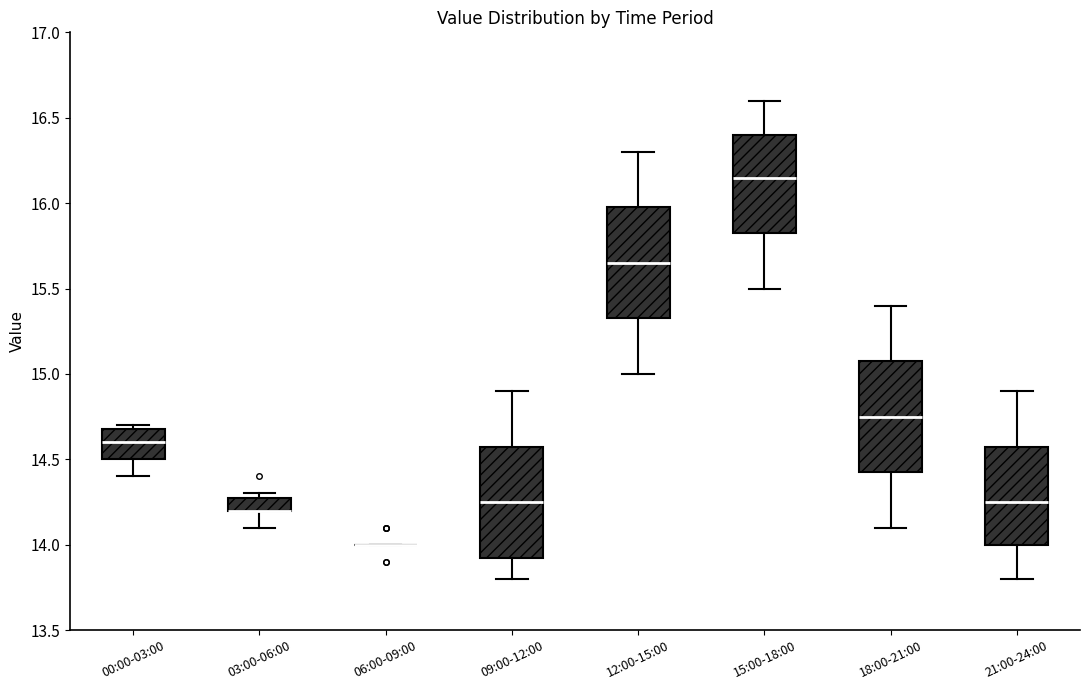

Reading left to right, read every box against the y-axis: the position of its median line, the range the box covers, and the ends of its whiskers. The values are not printed on the chart, so give them approximately, as read against the axis.

00:00-03:00: median 14.60, box 14.50 to 14.70, whiskers 14.40 to 14.70 (just above the box's upper edge)
03:00-06:00: median 14.20 (drawn on the box's lower edge), box 14.20 to 14.30, whiskers 14.10 to 14.30 (just above the box's upper edge)
06:00-09:00: box collapsed to a line at 14.00, whiskers 14.00 to 14.00
09:00-12:00: median 14.25, box 13.95 to 14.60, whiskers 13.80 to 14.90
12:00-15:00: median 15.65, box 15.35 to 16.00, whiskers 15.00 to 16.30
15:00-18:00: median 16.15, box 15.85 to 16.40, whiskers 15.50 to 16.60
18:00-21:00: median 14.75, box 14.45 to 15.10, whiskers 14.10 to 15.40
21:00-24:00: median 14.25, box 14.00 to 14.60, whiskers 13.80 to 14.90